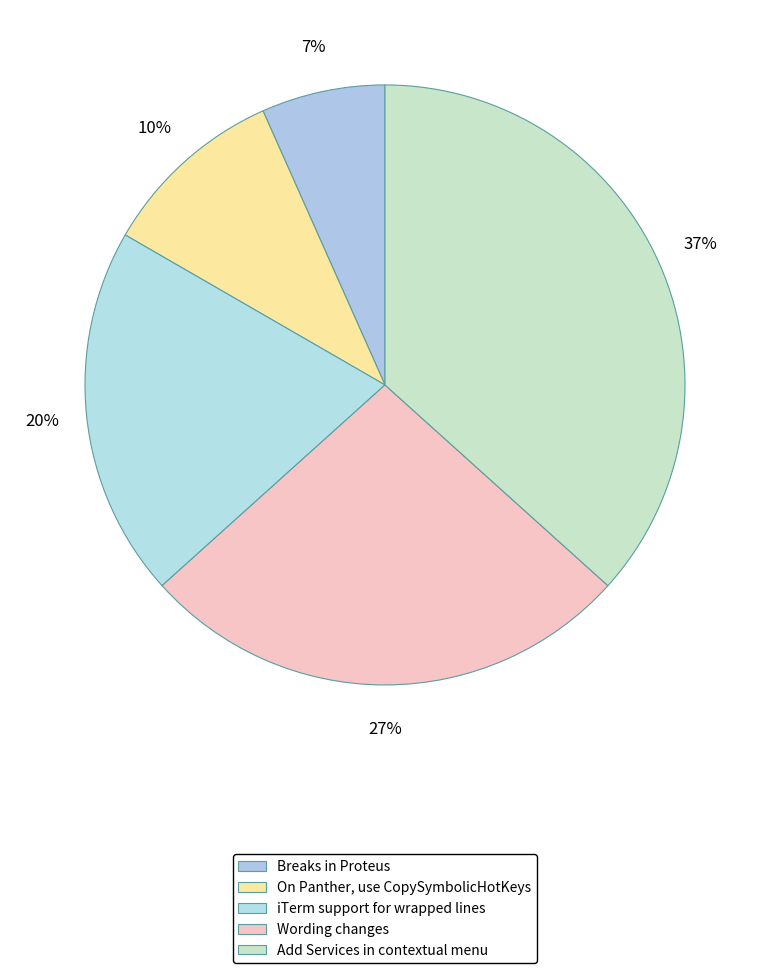

How many segments does this pie chart have?

5